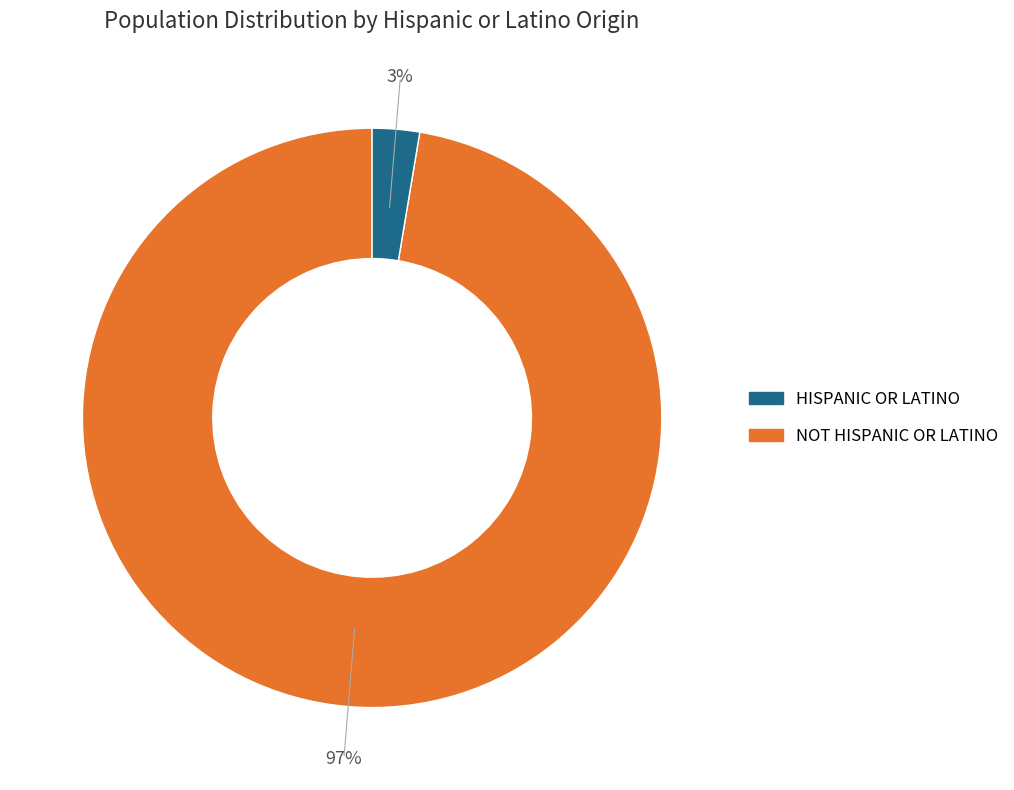

How many slices are in this pie chart?

2